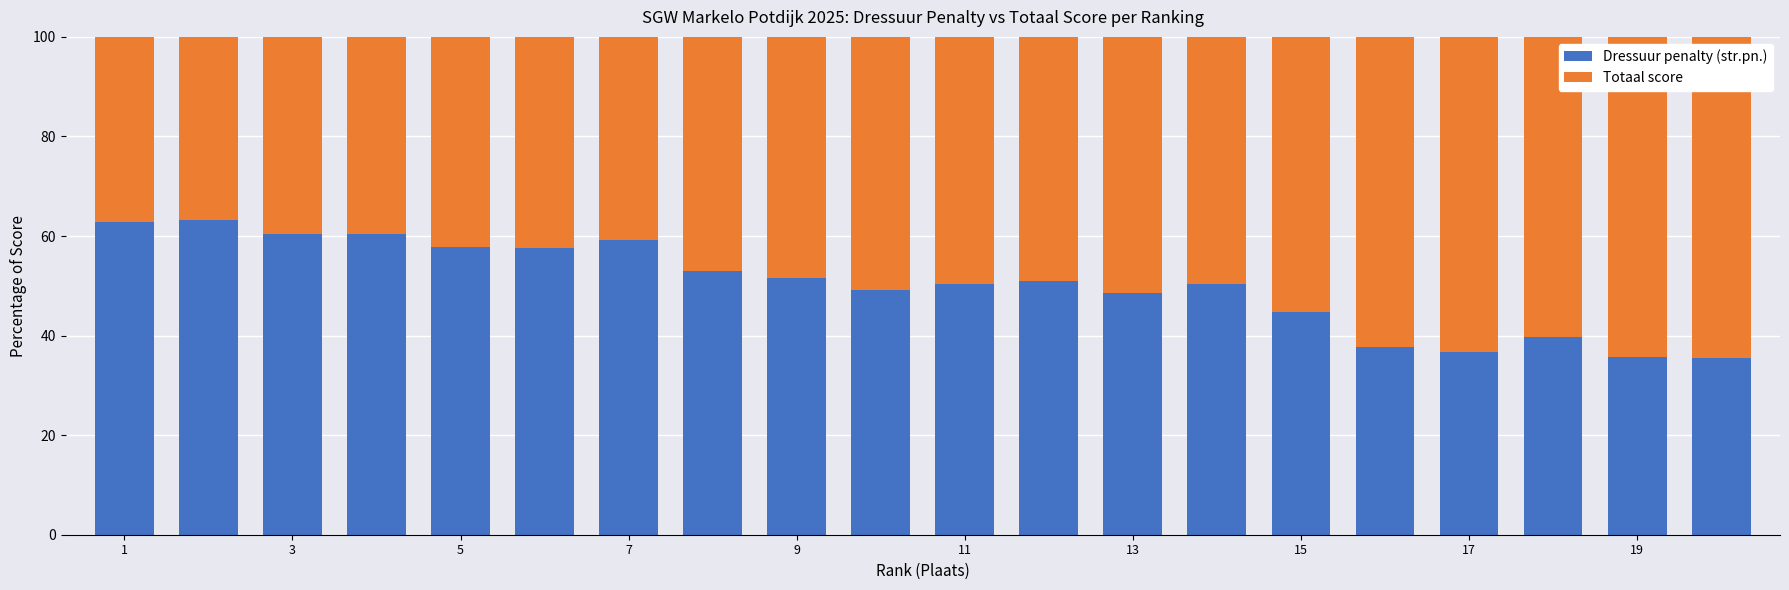

What is the highest value of the Dressuur penalty (str.pn.) series?

63.2